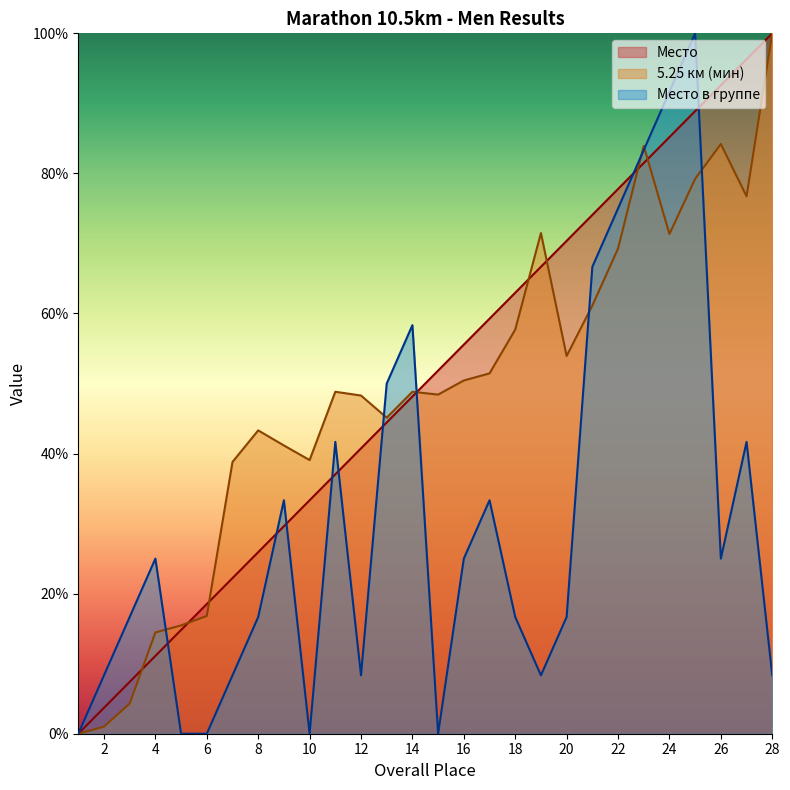

Rank the series at 20 from lowest to highest value.

Место в группе, 5.25 км (мин), Место